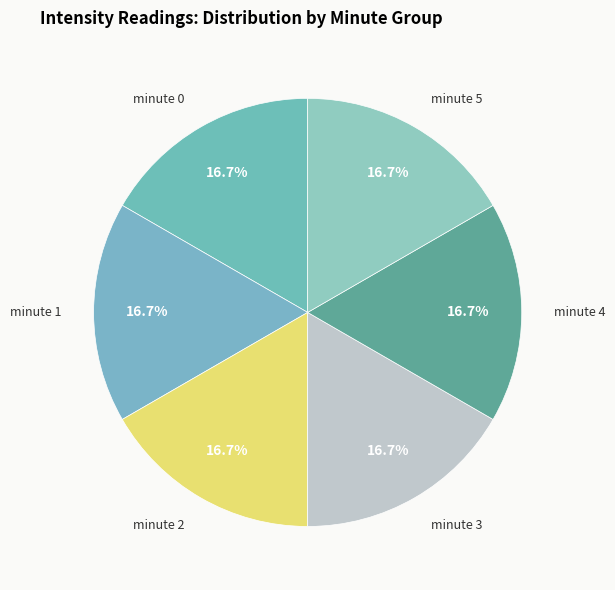

To the nearest percent, what is the average slice percentage?

17%